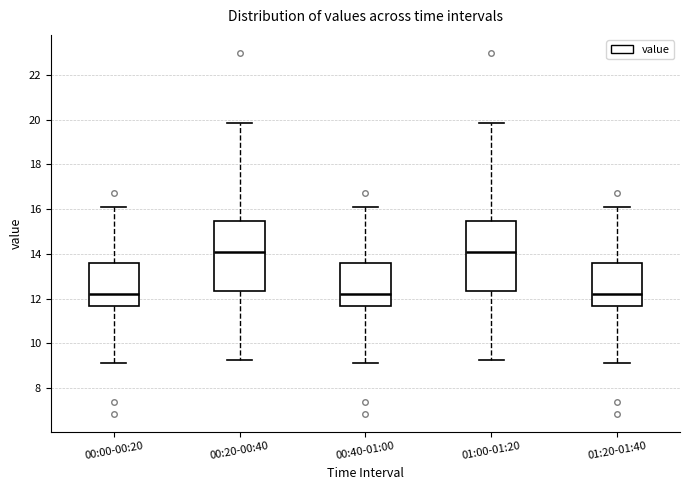

Where does the upper whisker of the box for 00:40-01:00 end on the y-axis? The values are not printed on the chart, so give them approximately, as read against the axis.

16.0